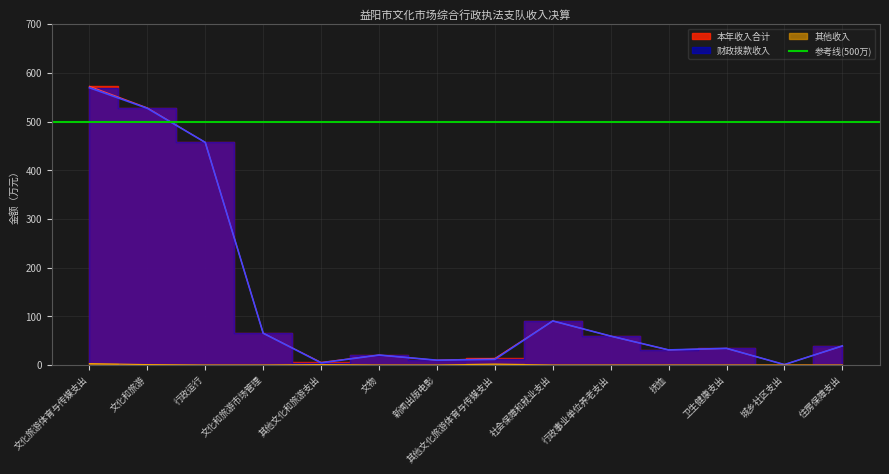

The 本年收入合计 series shows 6.5 at 文物. True or false?

False